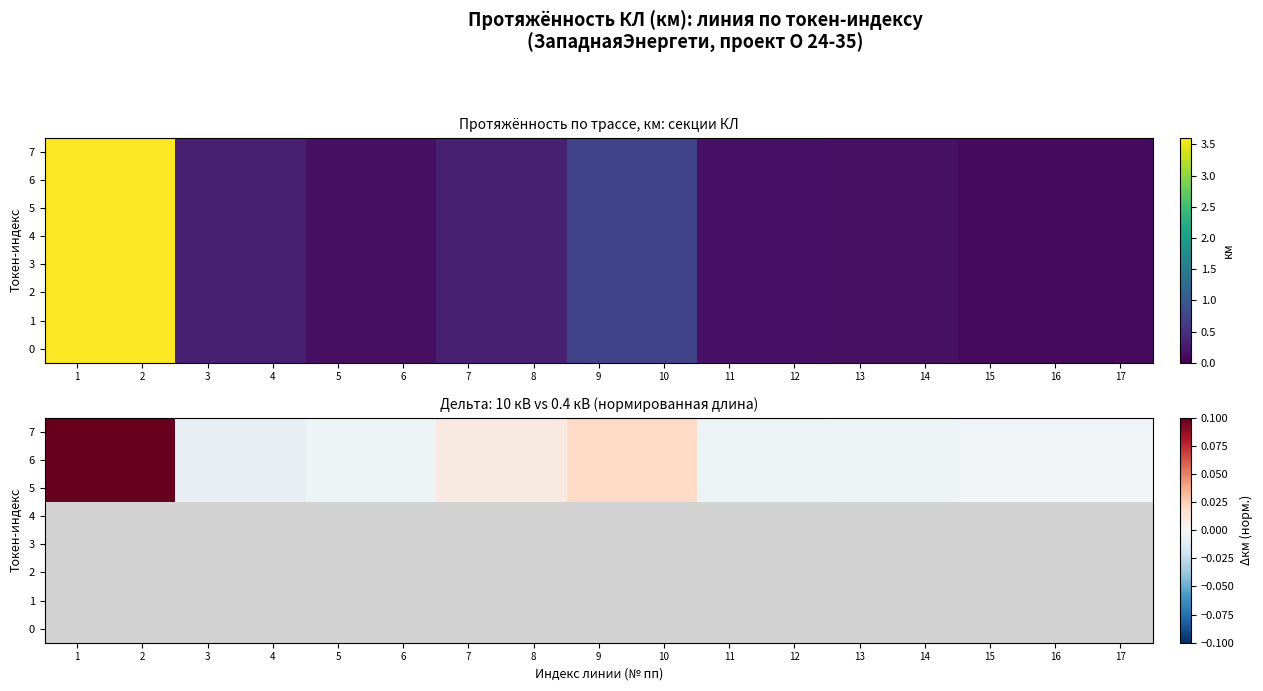

The value of 7 at 6 is -0.0. True or false?

True